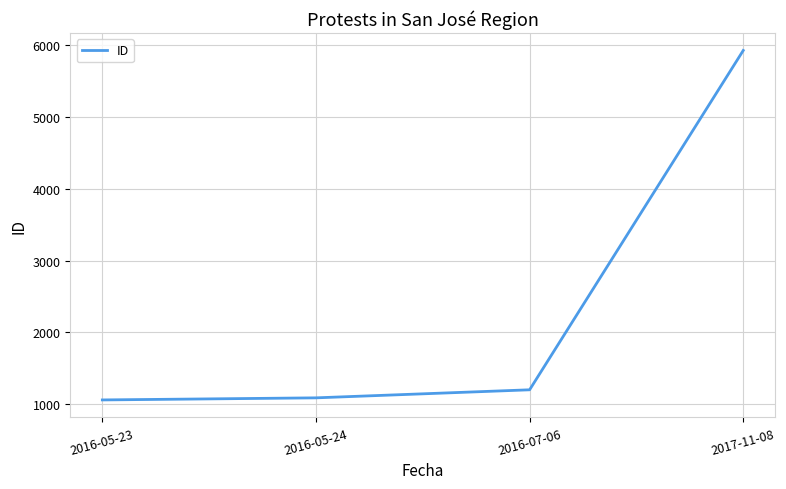

Count the number of categories in the chart.

4